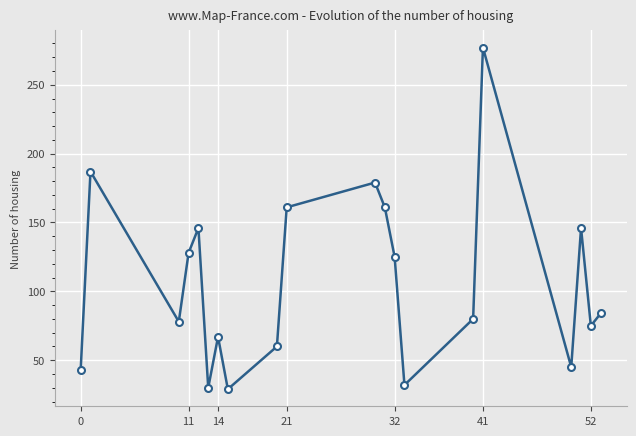

Count the number of data series in this chart.

1